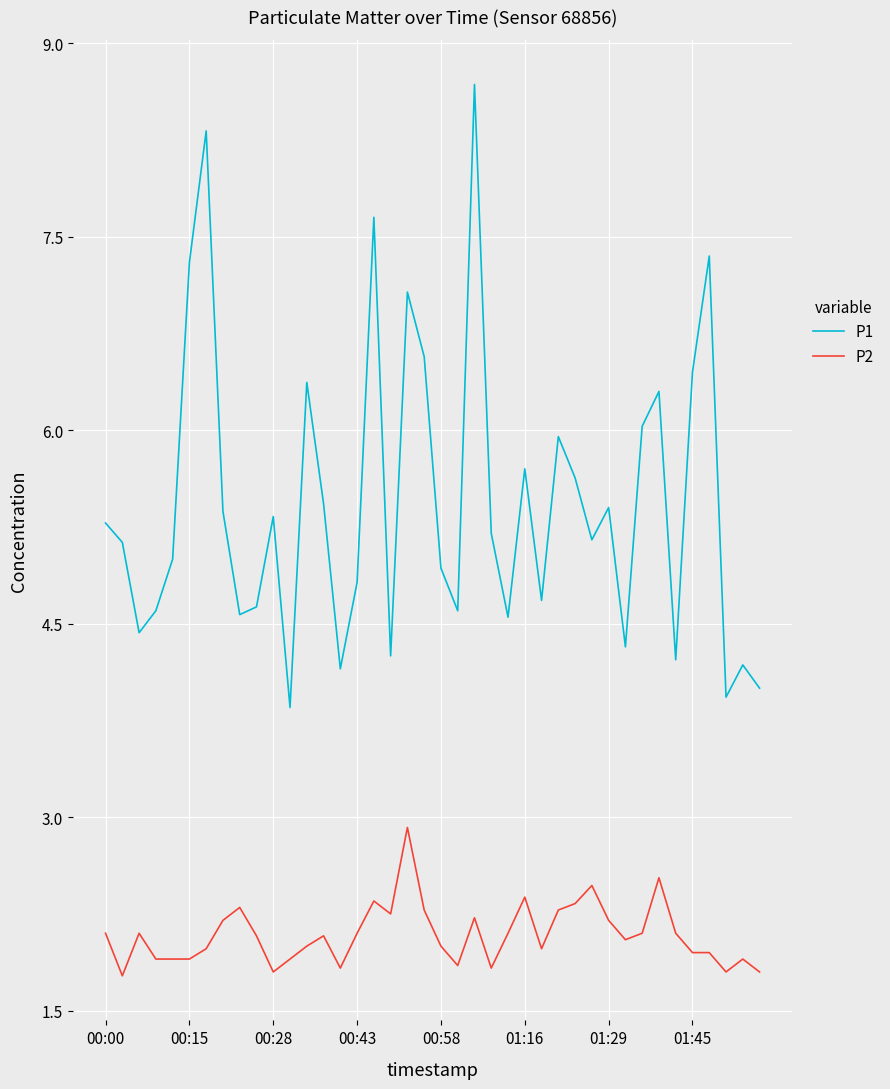

What is the average value of the P1 series?

5.4